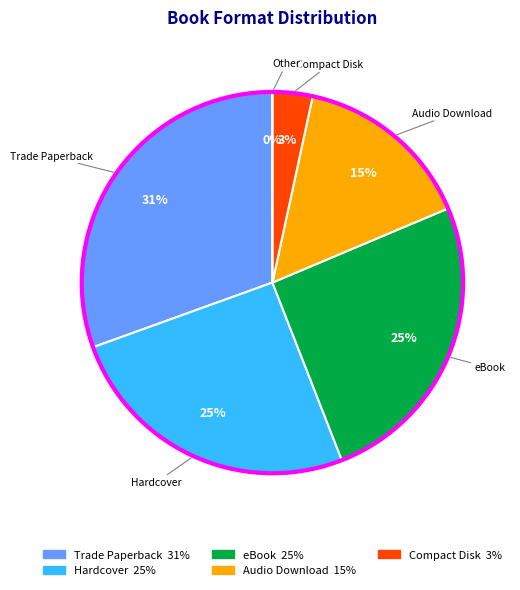

Is there a majority slice in this chart?

No